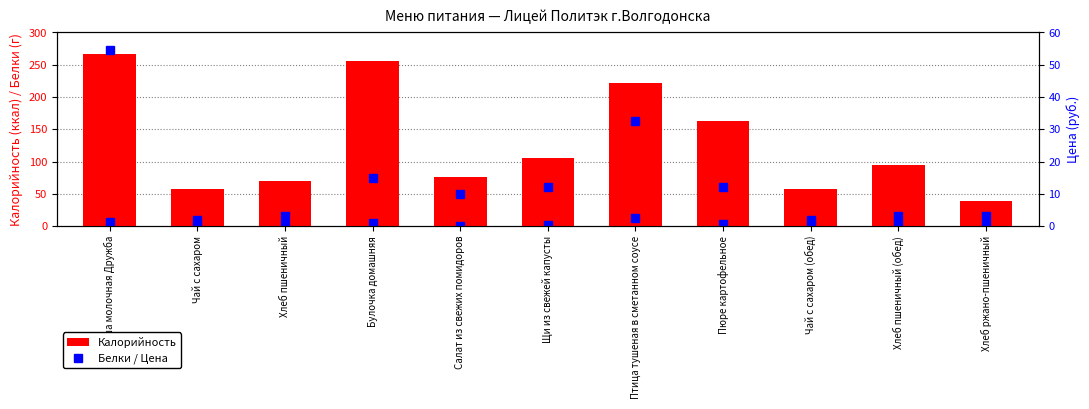

Reading left to right, extract all data points from this chart.

Белки: Каша молочная Дружба=6.8	Чай с сахаром=0.2	Хлеб пшеничный=2.4	Булочка домашняя=4.9	Салат из свежих помидоров=0.8	Щи из свежей капусты=2.2	Птица тушеная в сметанном соусе=13.3	Пюре картофельное=3.1	Чай с сахаром (обед)=0.2	Хлеб пшеничный (обед)=3.2	Хлеб ржано-пшеничный=1.3
Калорийность: Каша молочная Дружба=265.9	Чай с сахаром=58.0	Хлеб пшеничный=70.5	Булочка домашняя=256.1	Салат из свежих помидоров=76.3	Щи из свежей капусты=106.1	Птица тушеная в сметанном соусе=221.0	Пюре картофельное=163.5	Чай с сахаром (обед)=58.0	Хлеб пшеничный (обед)=94.0	Хлеб ржано-пшеничный=39.6
Цена: Каша молочная Дружба=54.5	Чай с сахаром=2.0	Хлеб пшеничный=3.0	Булочка домашняя=15.0	Салат из свежих помидоров=10.0	Щи из свежей капусты=12.0	Птица тушеная в сметанном соусе=32.5	Пюре картофельное=12.0	Чай с сахаром (обед)=2.0	Хлеб пшеничный (обед)=3.0	Хлеб ржано-пшеничный=3.0